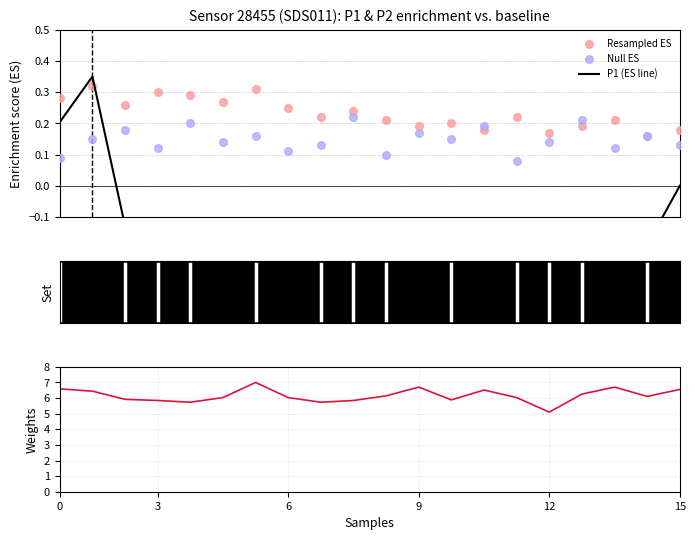

Which series contains the highest Y value?

P1 weights